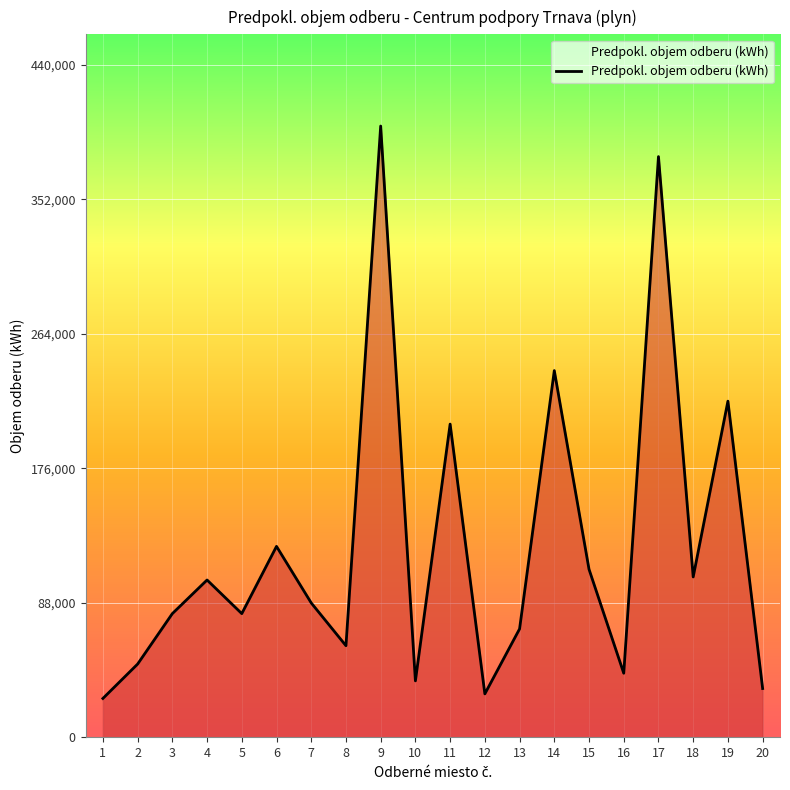

Which has a higher value, 16 or 13?

13